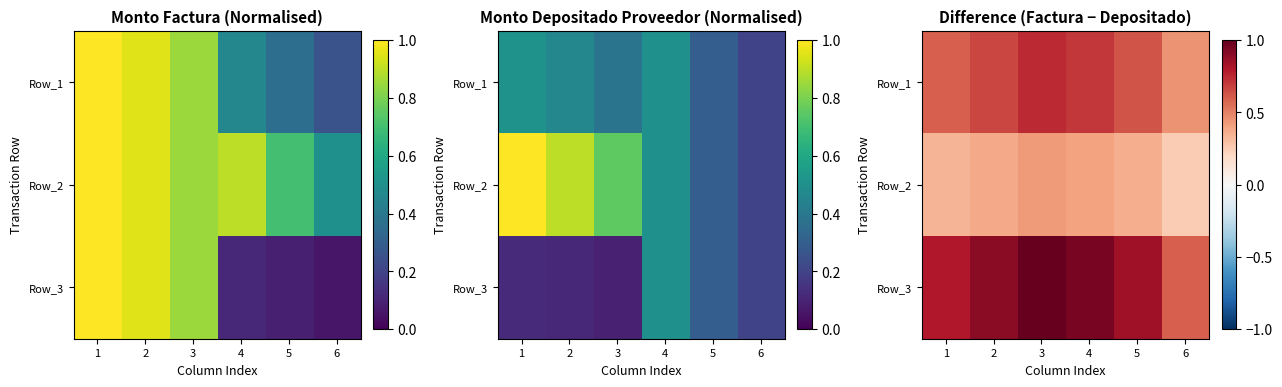

Between 5 and 6, which series saw the biggest shift?

Row_3